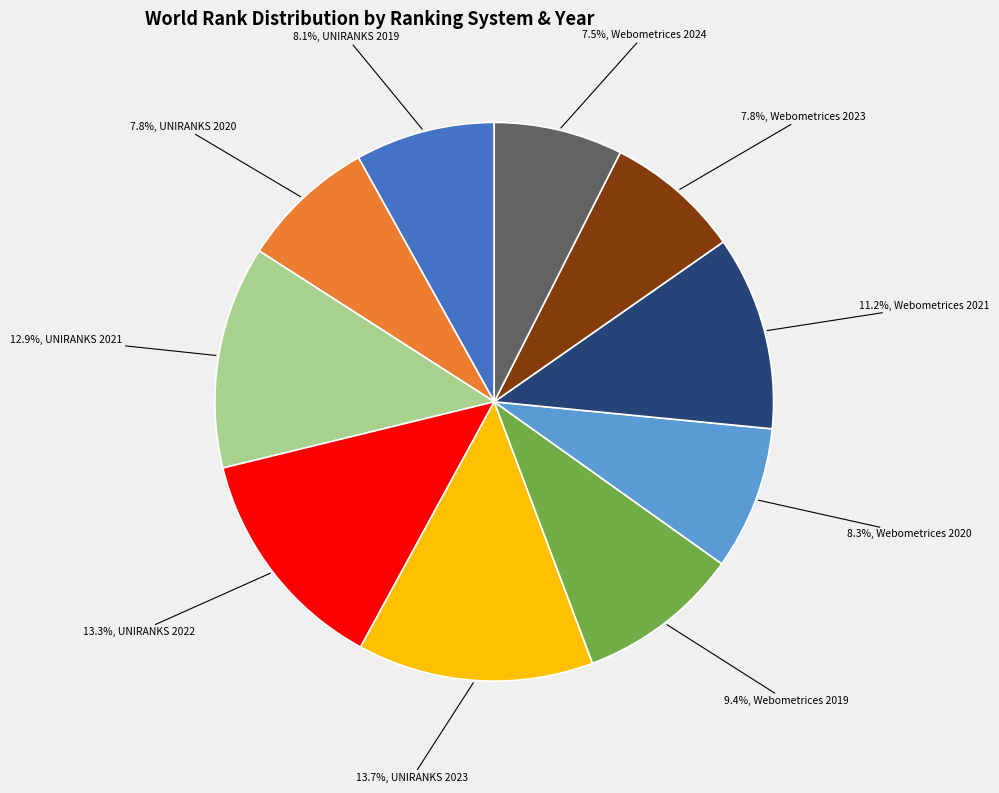

Is there any slice that represents more than half of the pie?

No